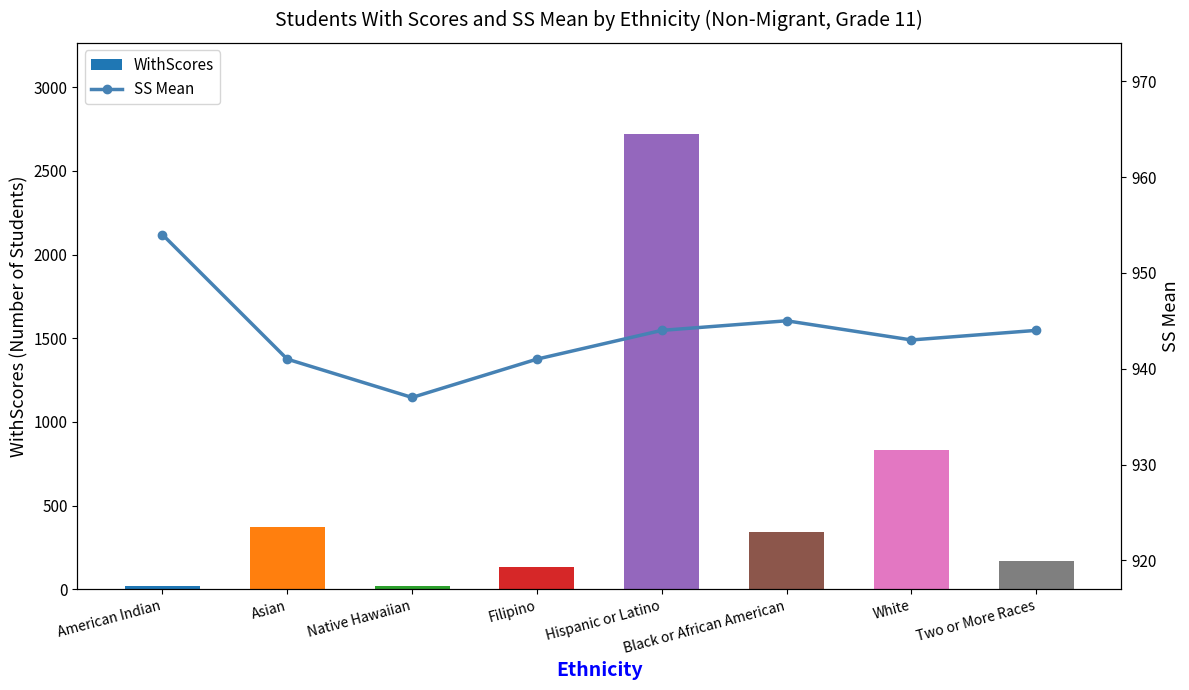

Where does the SS Mean series first go above 944?

American Indian